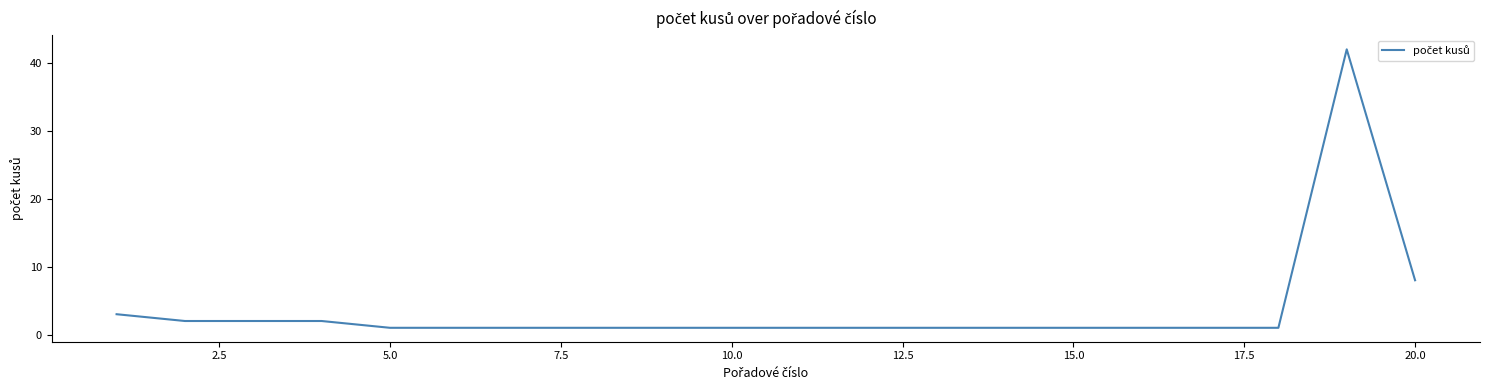

What is the greatest value displayed?

42